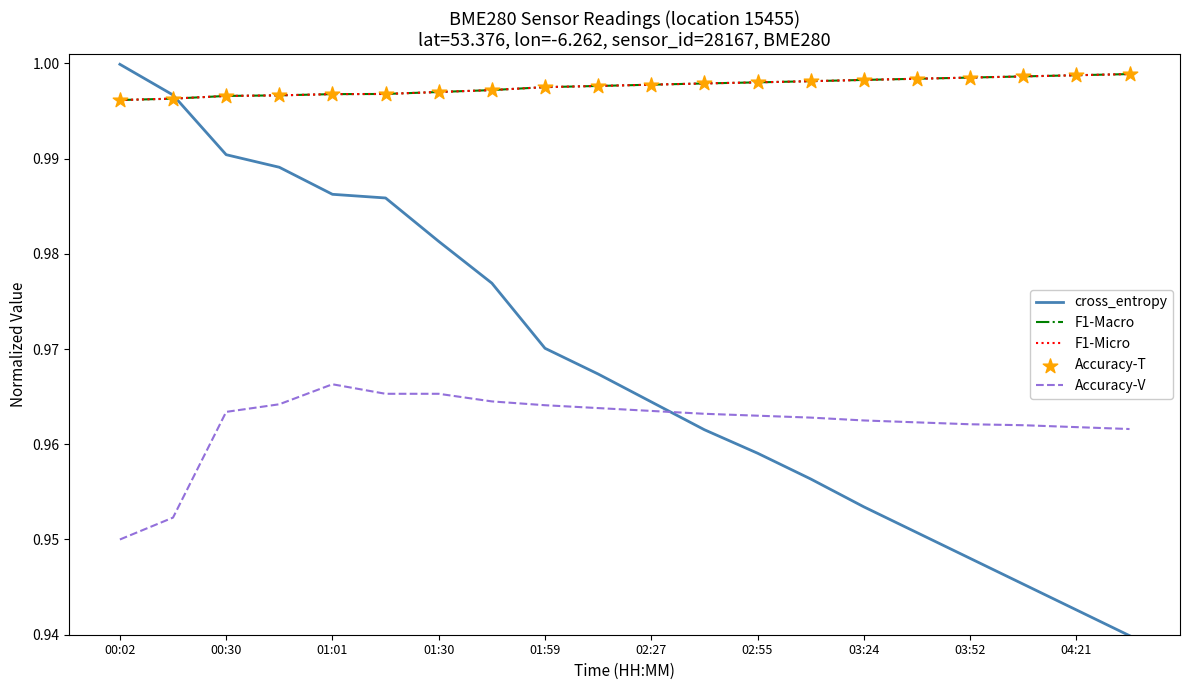

Which series has the largest total across all categories?

F1-Macro